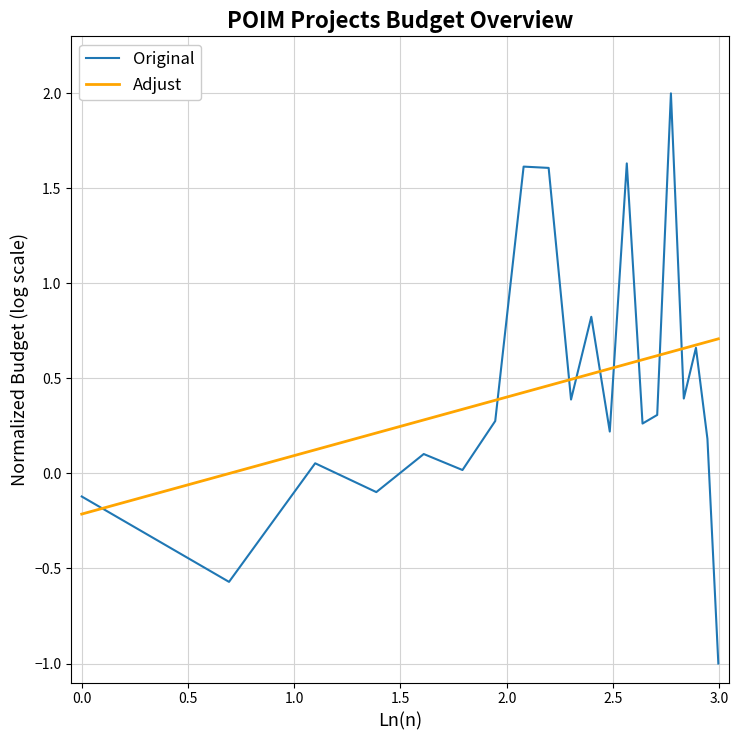

What is the greatest value displayed?

2.0